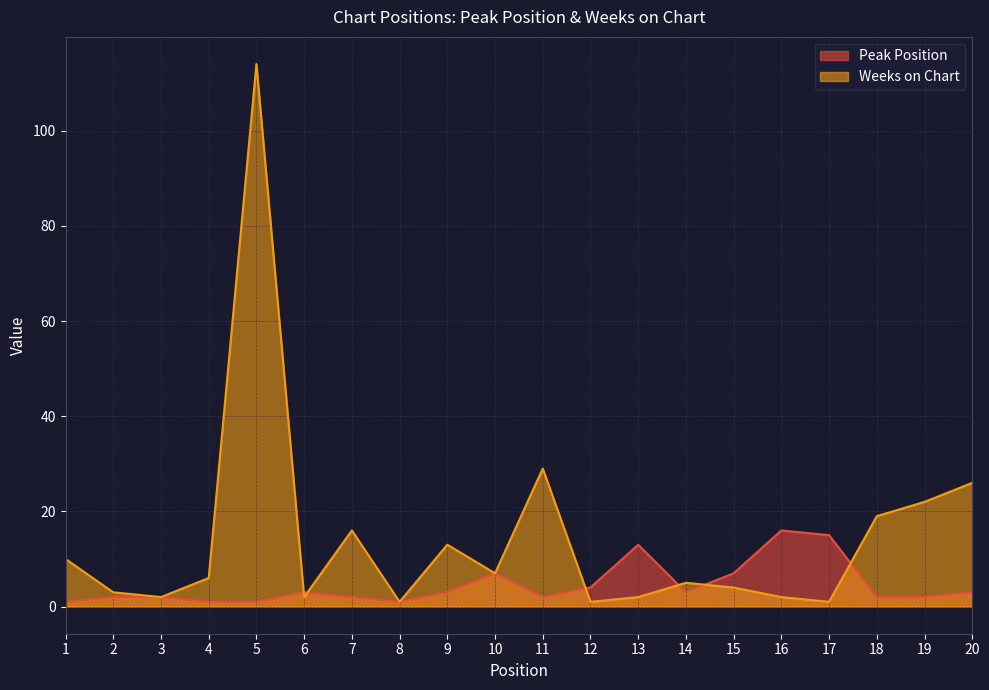

What is the greatest value displayed?

114